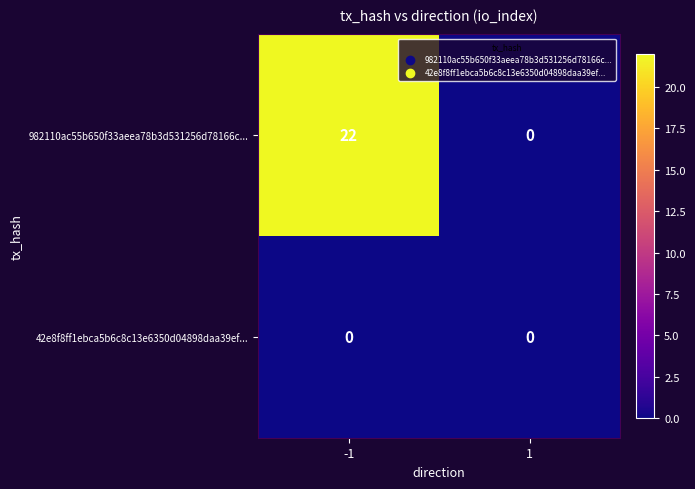

The 42e8f8ff1ebca5b6c8c13e6350d04898daa39ef... series shows 0 at -1. True or false?

True